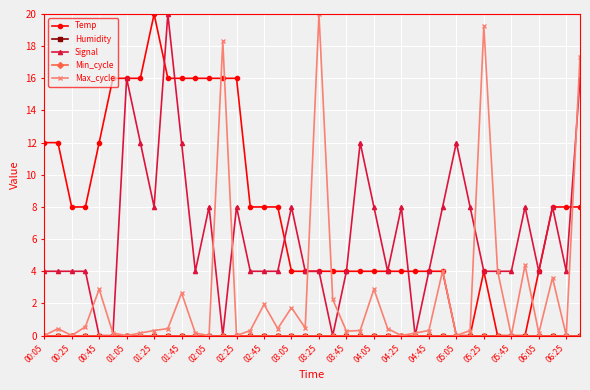

True or false: Signal and Max_cycle cross at least once.

True